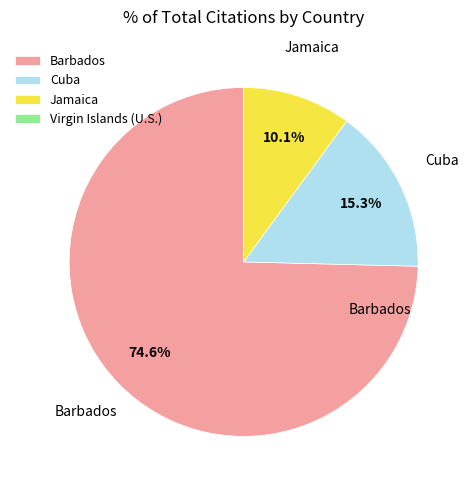

Does Barbados represent more than half of the total?

Yes